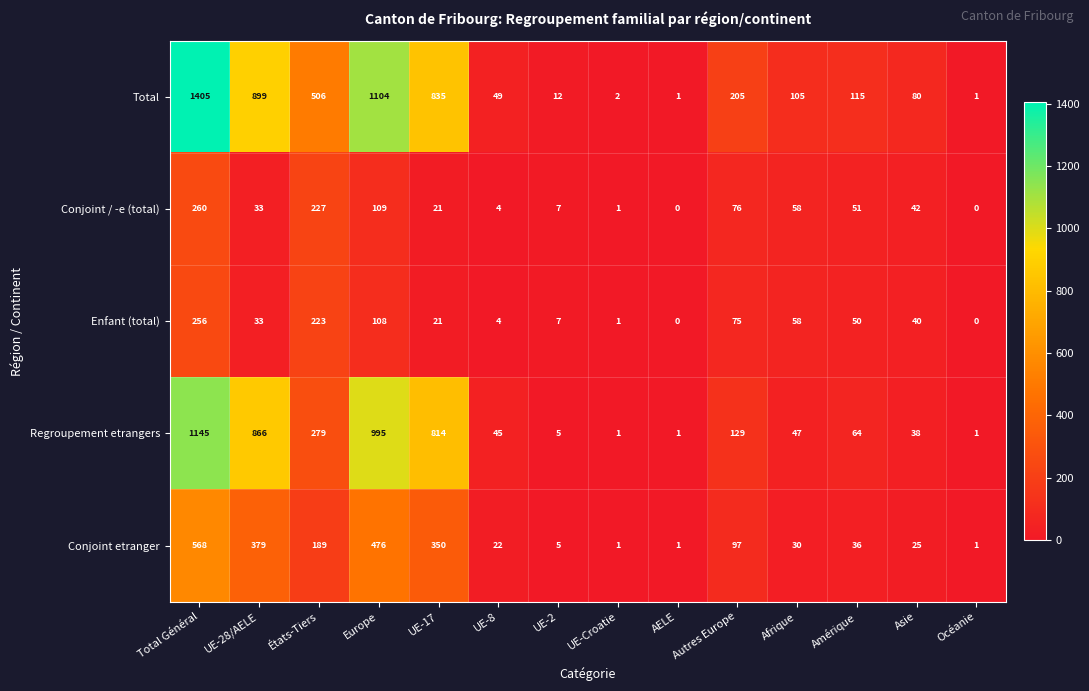

Which series changed the most between Total Général and Amérique?

Total